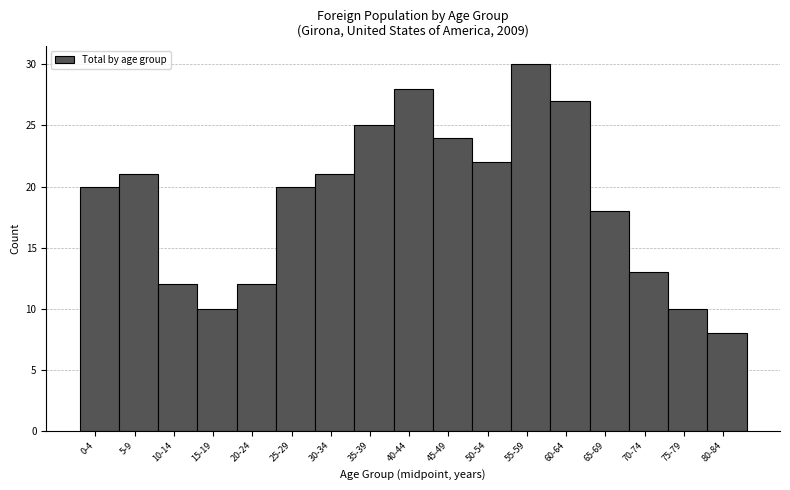

Reading left to right, transcribe all the data shown in this chart.

20	21	12	10	12	20	21	25	28	24	22	30	27	18	13	10	8